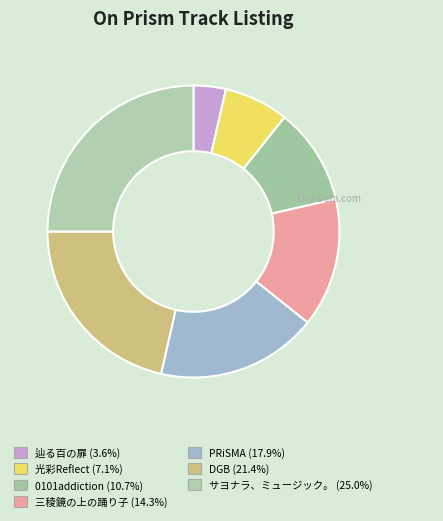

How much of the chart is everything except PRiSMA?

82.1%